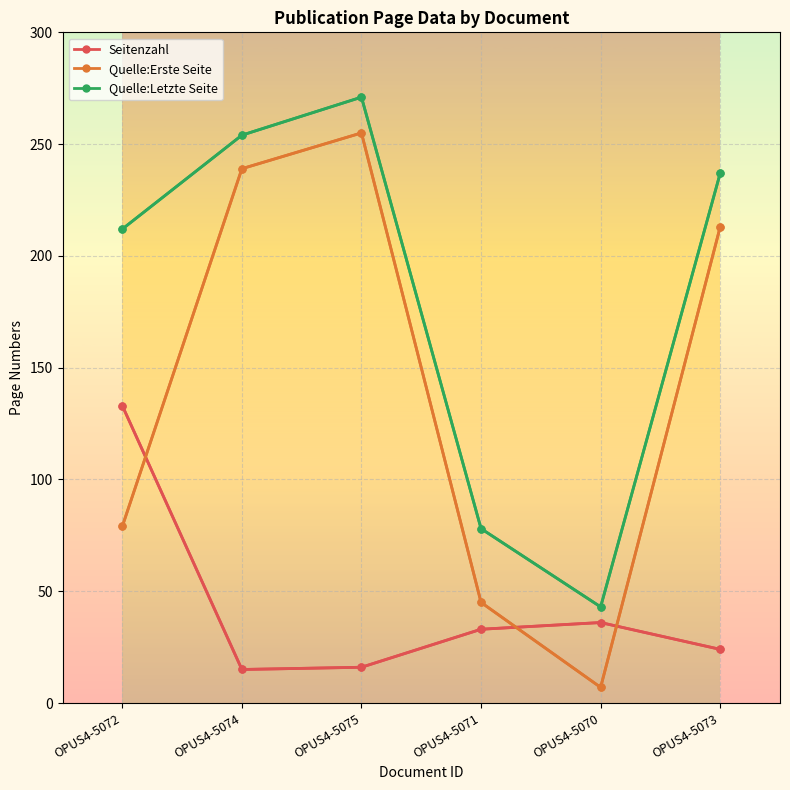

What is the value of the Seitenzahl point at the 6th from the left?

24